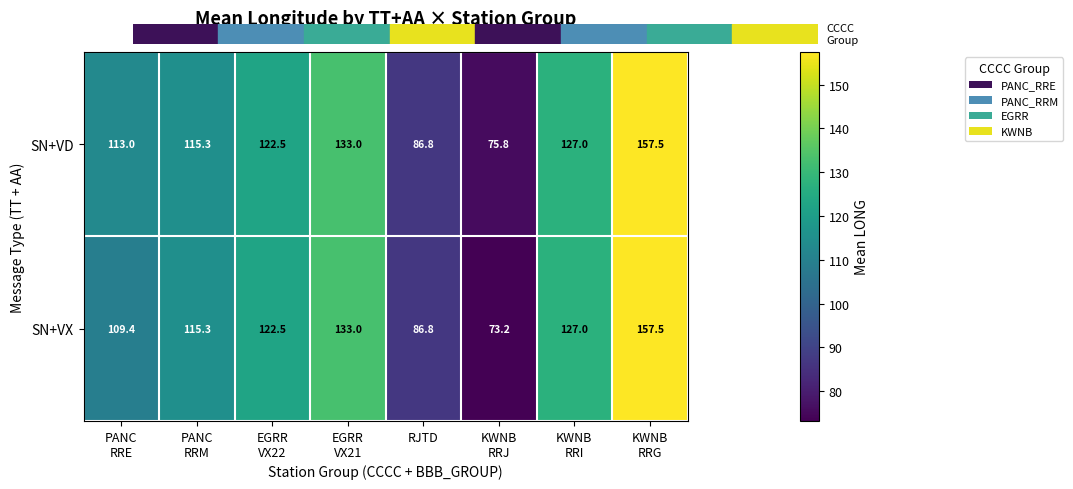

True or false: SN+VX has a value of 86.8 at RJTD.

True